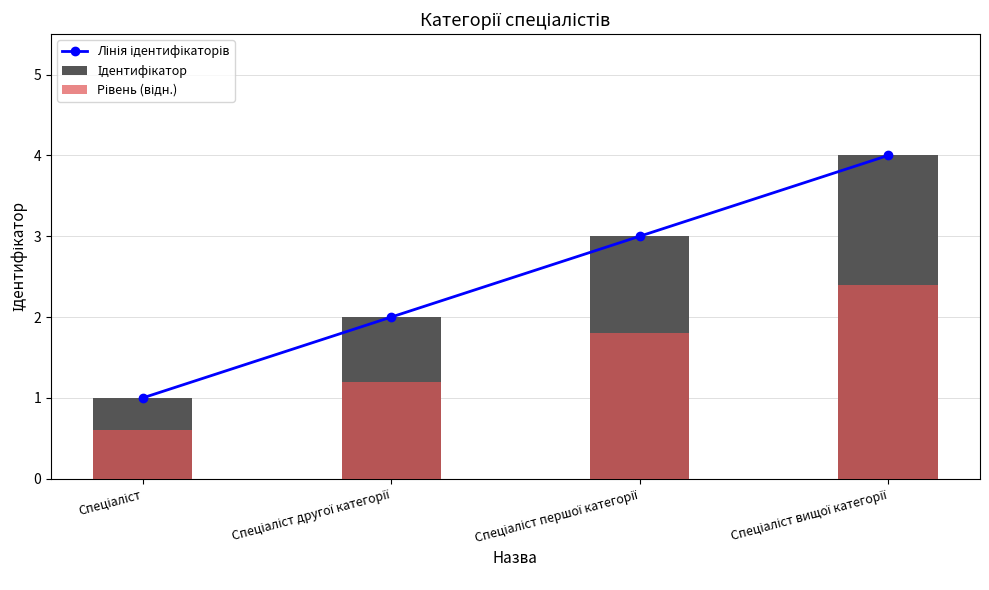

What is the greatest value displayed?

4.0